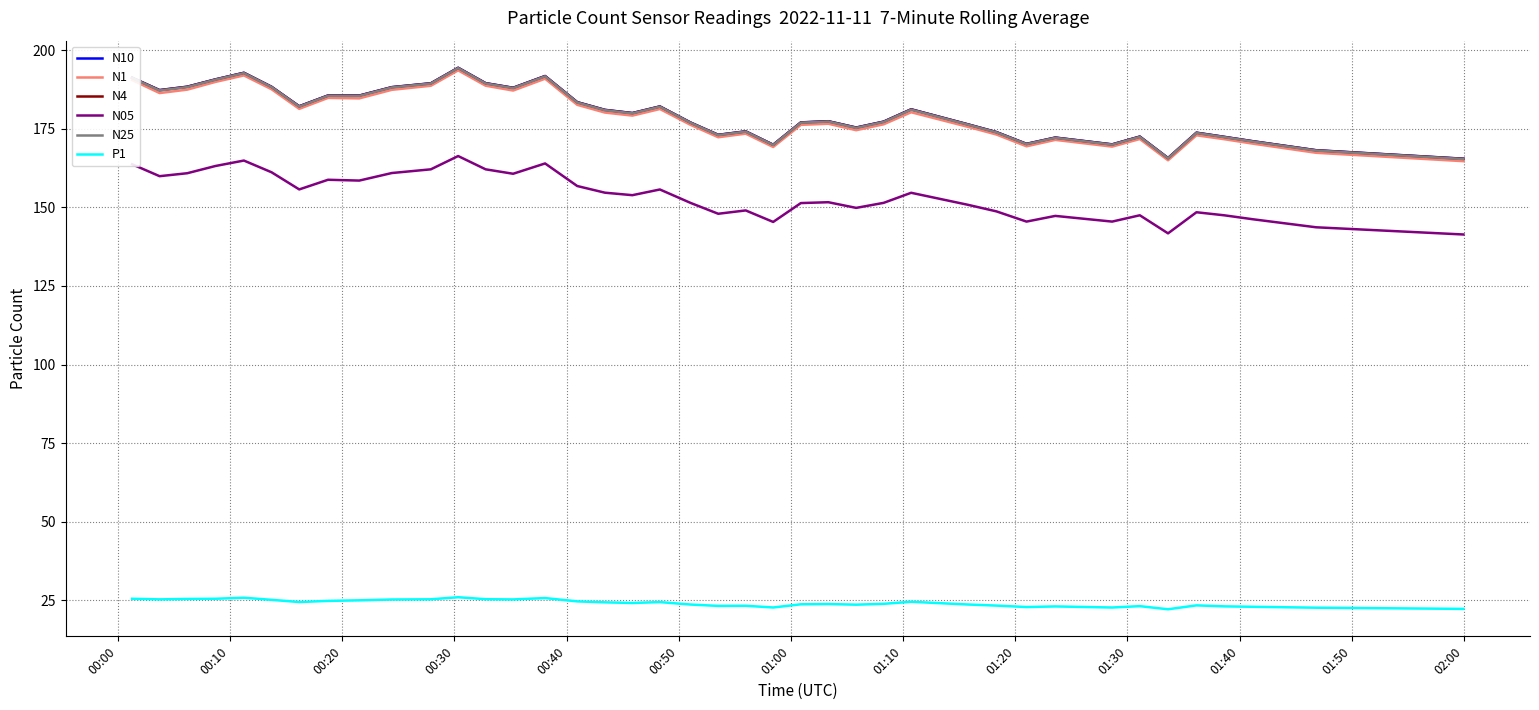

What is the highest value of the N4 series?

194.3